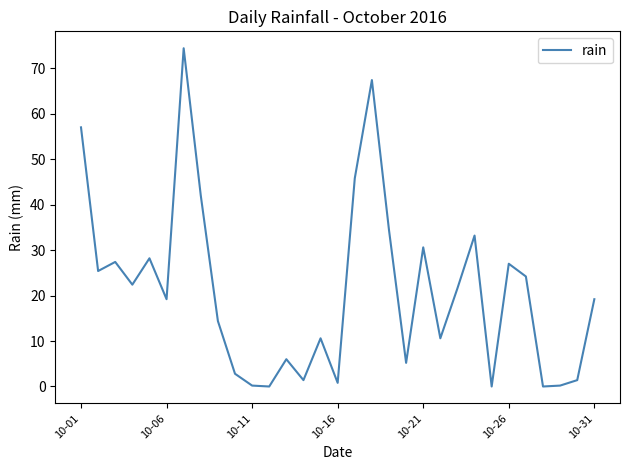

What is the maximum value shown in the chart?

74.4